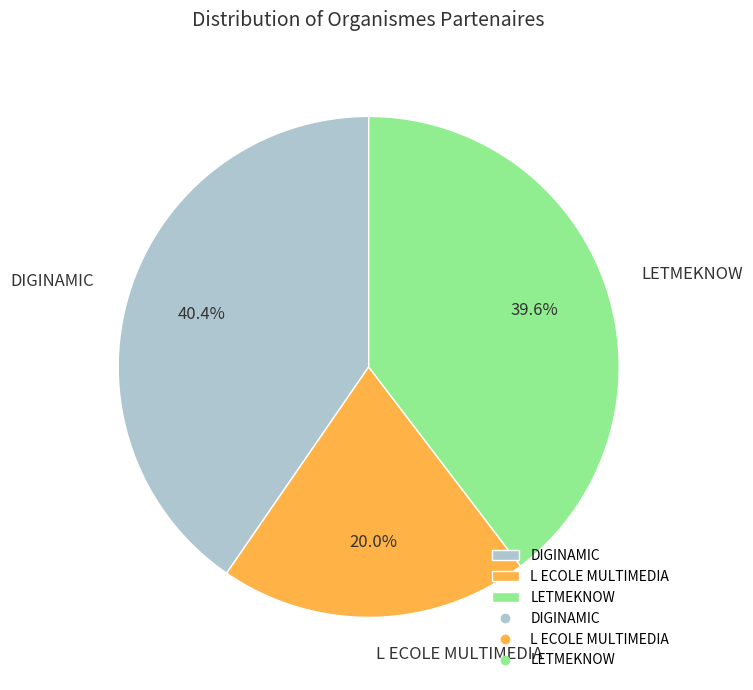

Which has a higher value, LETMEKNOW or DIGINAMIC?

DIGINAMIC